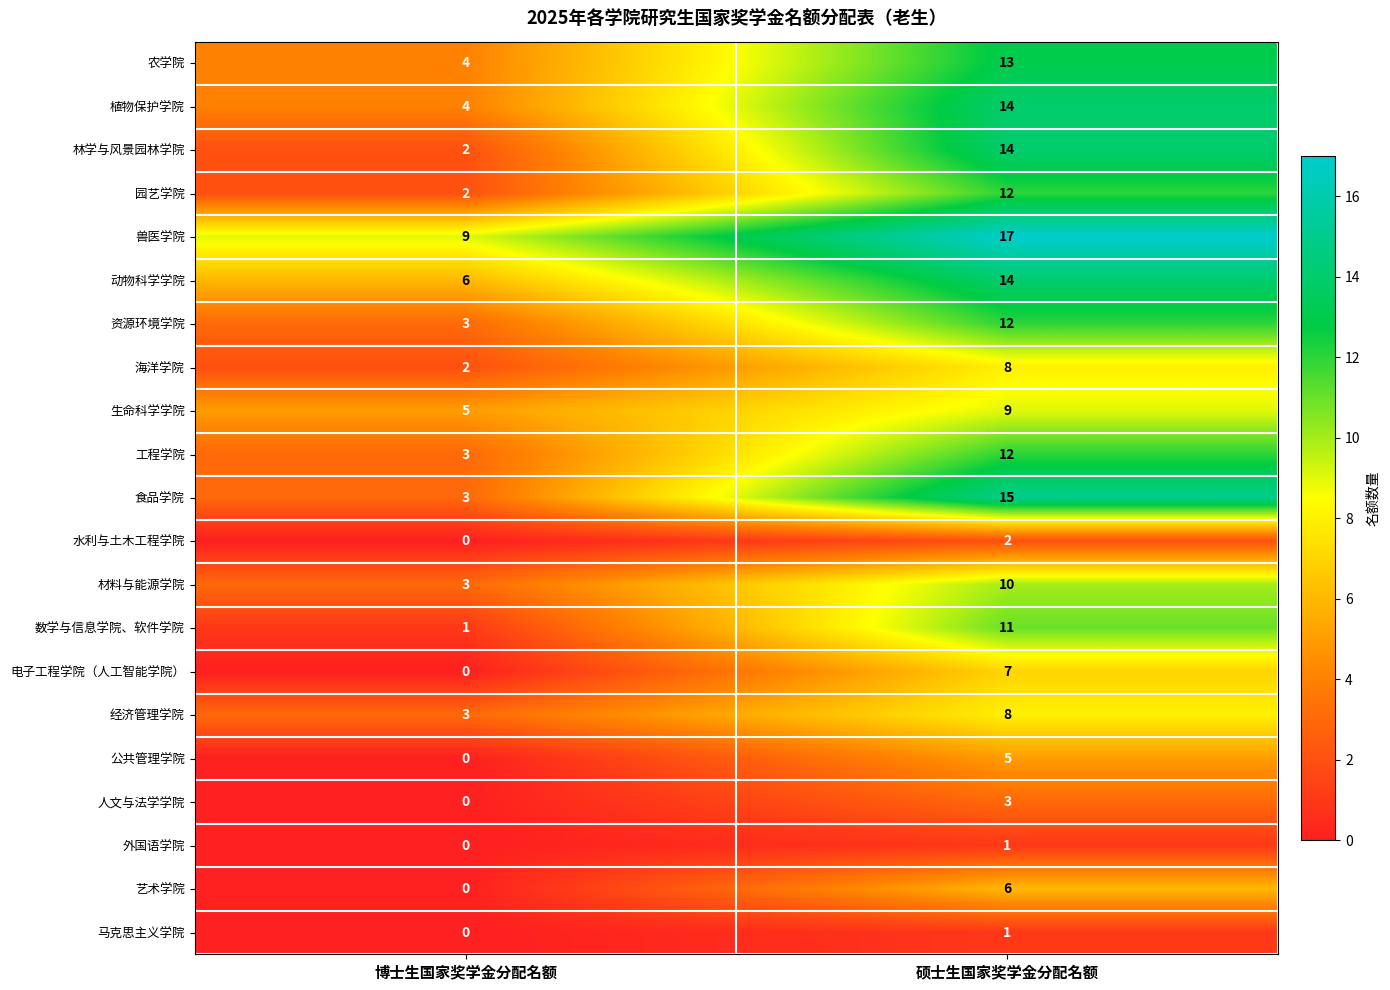

Rank the categories by 电子工程学院（人工智能学院） value from lowest to highest.

博士生国家奖学金分配名额, 硕士生国家奖学金分配名额